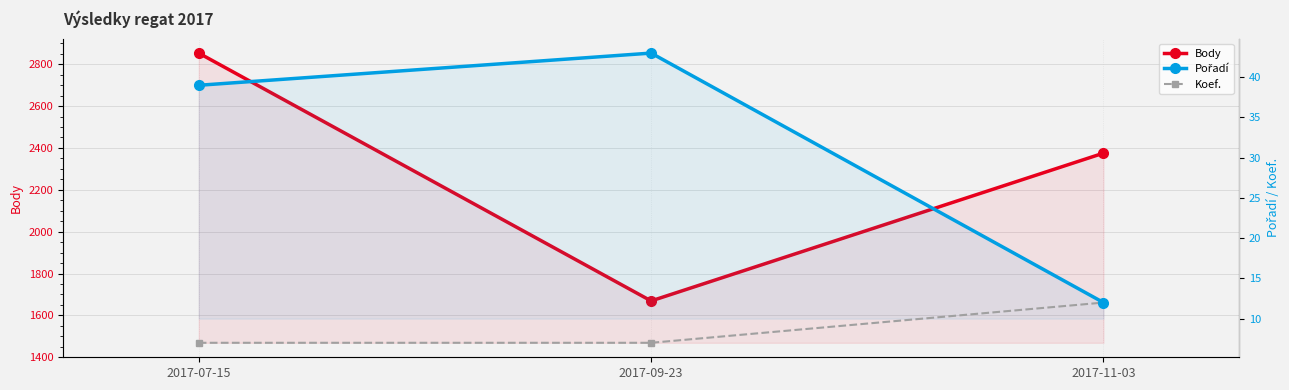

The Pořadí series shows 51 at 2017-07-15. True or false?

False